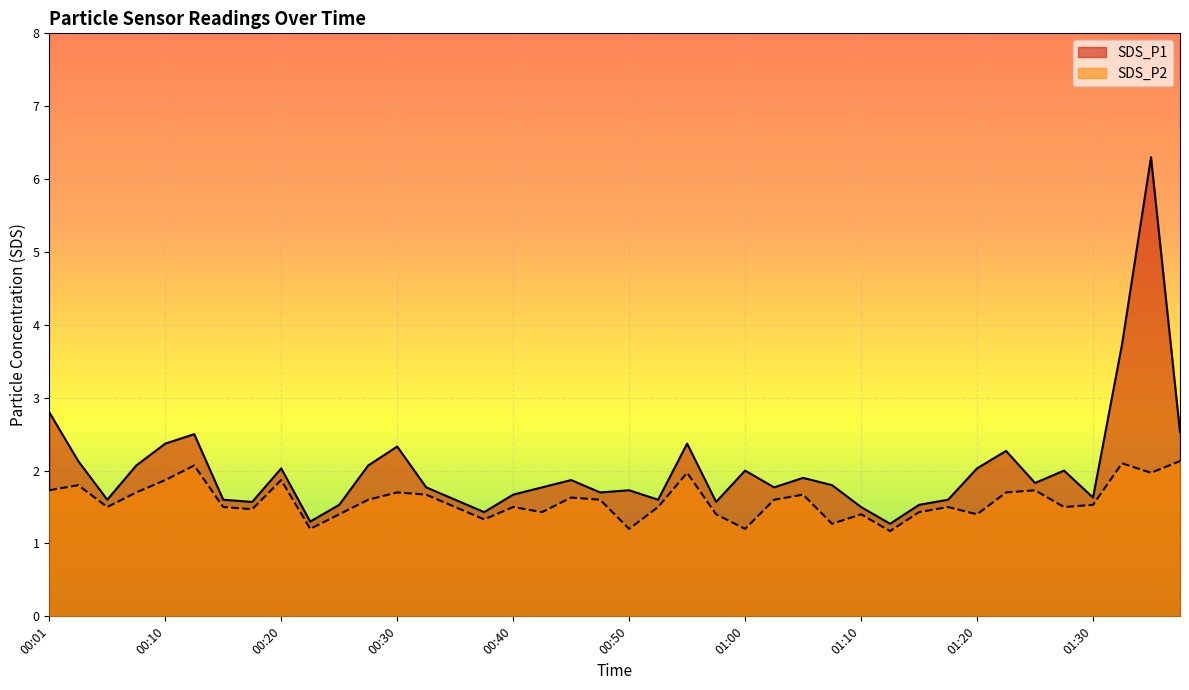

Reading right to left, transcribe all the data shown in this chart.

SDS_P1: 01:37=2.5	01:35=6.3	01:32=3.7	01:30=1.6	01:27=2.0	01:25=1.8	01:22=2.3	01:20=2.0	01:18=1.6	01:15=1.5	01:13=1.3	01:10=1.5	01:08=1.8	01:05=1.9	01:03=1.8	01:00=2.0	00:58=1.6	00:55=2.4	00:52=1.6	00:50=1.7	00:47=1.7	00:45=1.9	00:42=1.8	00:40=1.7	00:37=1.4	00:35=1.6	00:32=1.8	00:30=2.3	00:28=2.1	00:25=1.5	00:23=1.3	00:20=2.0	00:18=1.6	00:15=1.6	00:13=2.5	00:10=2.4	00:08=2.1	00:06=1.6	00:03=2.1	00:01=2.8
SDS_P2: 01:37=2.1	01:35=2.0	01:32=2.1	01:30=1.5	01:27=1.5	01:25=1.7	01:22=1.7	01:20=1.4	01:18=1.5	01:15=1.4	01:13=1.2	01:10=1.4	01:08=1.3	01:05=1.7	01:03=1.6	01:00=1.2	00:58=1.4	00:55=2.0	00:52=1.5	00:50=1.2	00:47=1.6	00:45=1.6	00:42=1.4	00:40=1.5	00:37=1.3	00:35=1.5	00:32=1.7	00:30=1.7	00:28=1.6	00:25=1.4	00:23=1.2	00:20=1.9	00:18=1.5	00:15=1.5	00:13=2.1	00:10=1.9	00:08=1.7	00:06=1.5	00:03=1.8	00:01=1.7